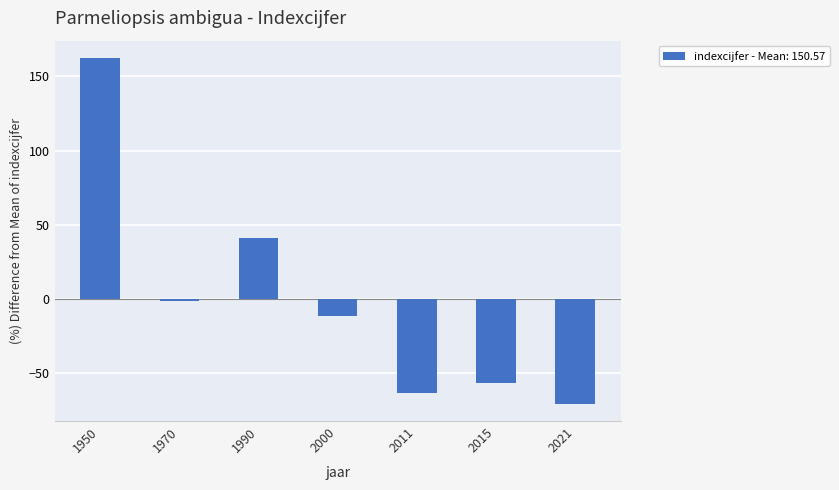

How many series are shown in this chart?

1